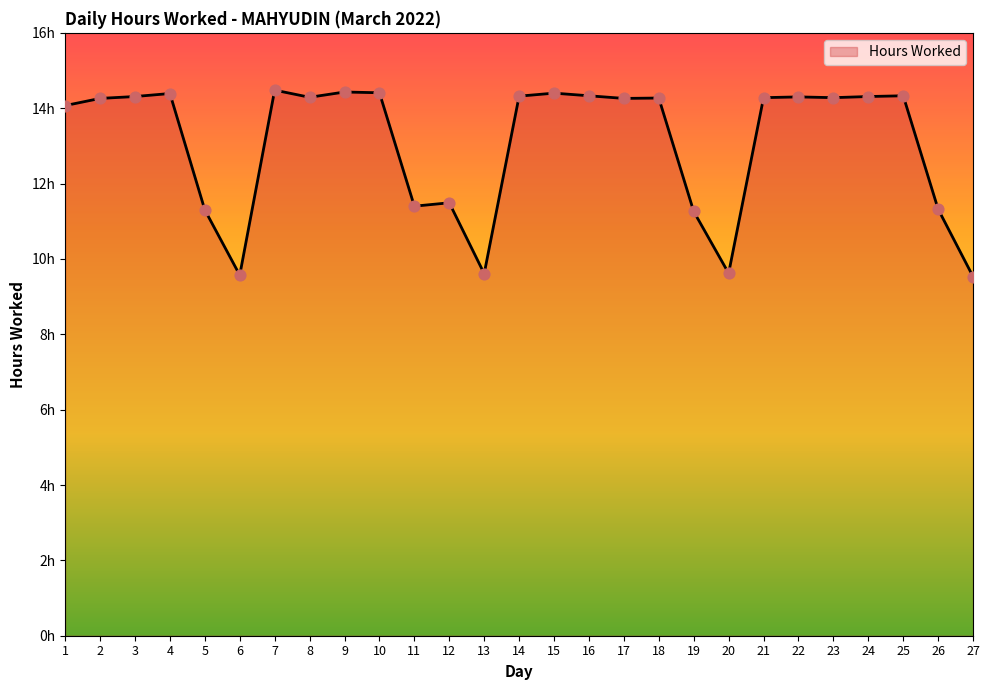

Between 2 and 3, which is larger?

3